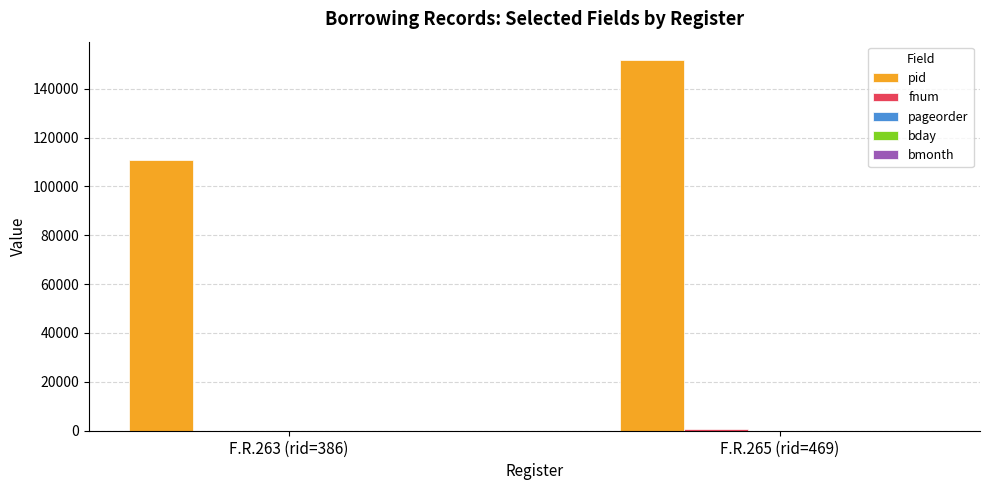

Read the pid value at F.R.263 (rid=386), to the nearest 10.

110690